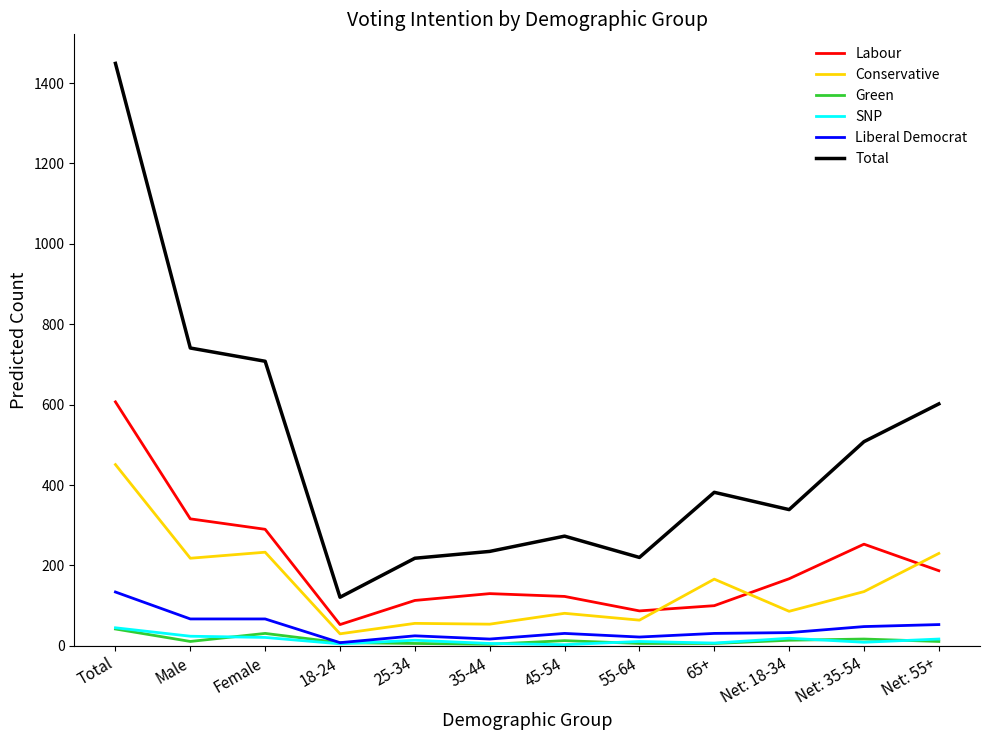

Is this an area chart (filled region under the line)?

No